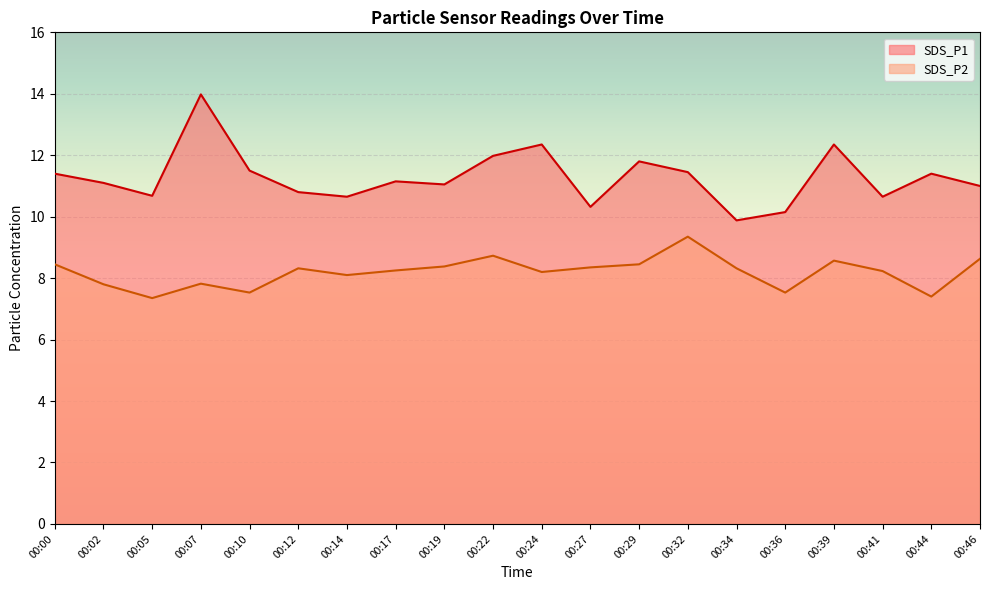

True or false: SDS_P2 has a value of 7.3 at 00:05.

True